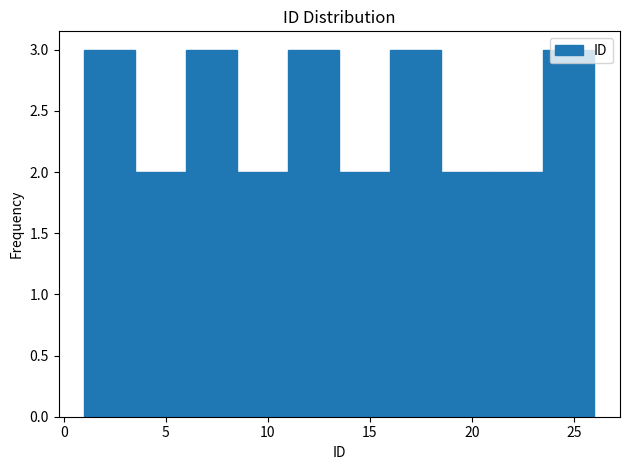

Reading left to right, list every bar in this chart as the range it spans on the x-axis followed by its height. The values are not printed on the chart, so give them approximately, as read against the axis.

1.0 to 3.5: 3
3.5 to 6.0: 2
6.0 to 8.5: 3
8.5 to 11.0: 2
11.0 to 13.5: 3
13.5 to 16.0: 2
16.0 to 18.5: 3
18.5 to 21.0: 2
21.0 to 23.5: 2
23.5 to 26.0: 3